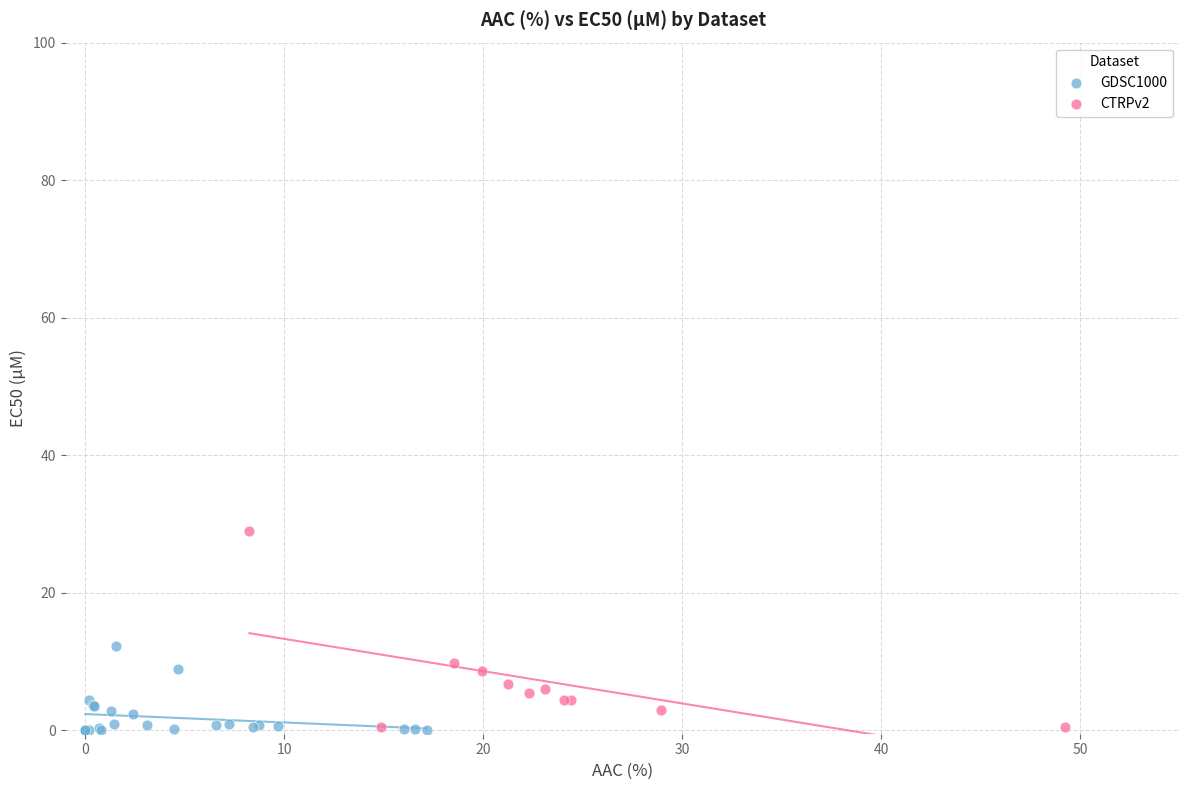

Which series has the largest Y range (max minus min)?

CTRPv2